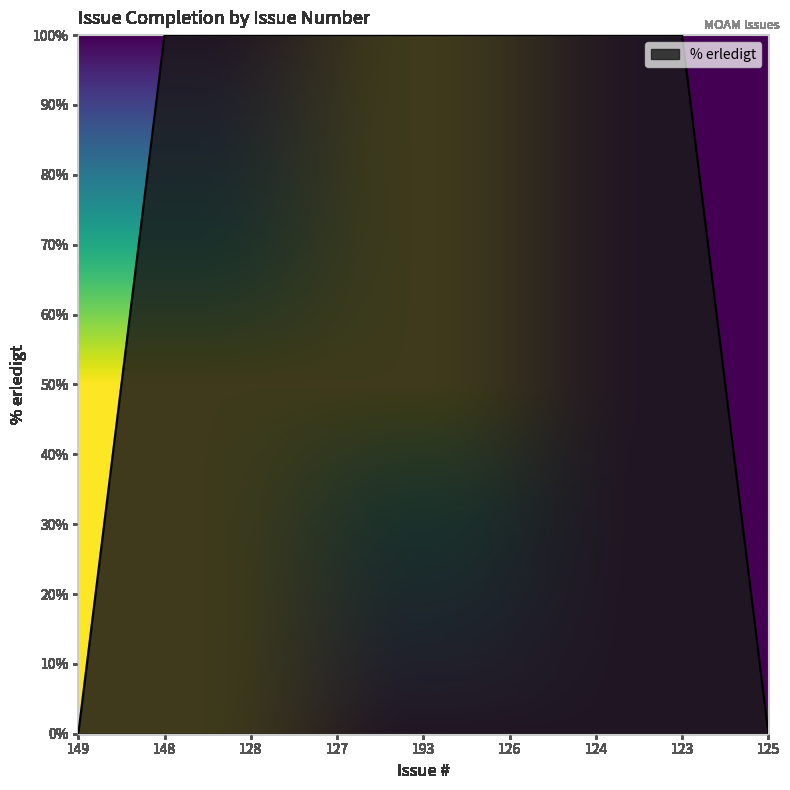

What position from the left is 148?

2